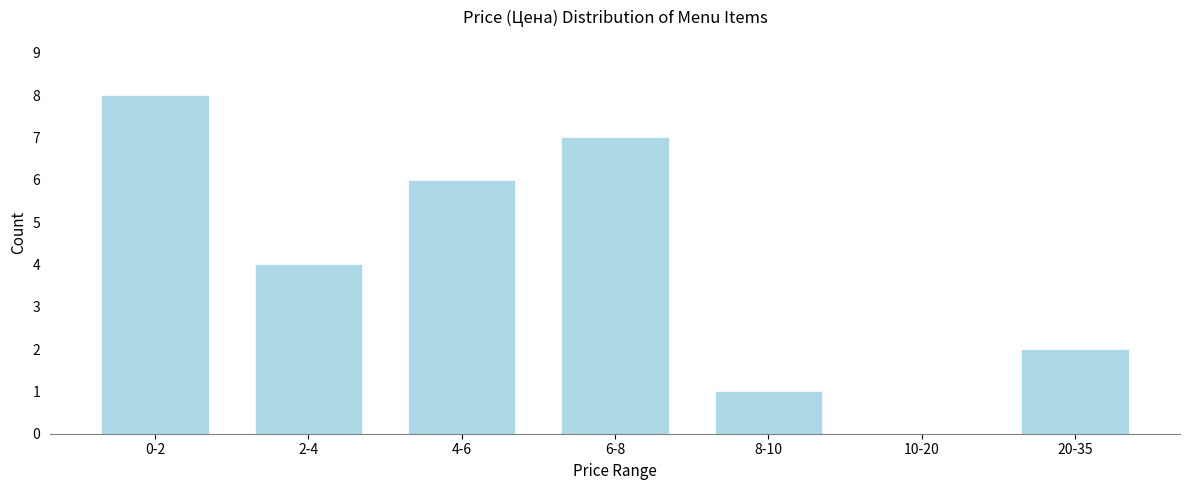

Reading right to left, extract all data points from this chart.

20-35=2	10-20=0	8-10=1	6-8=7	4-6=6	2-4=4	0-2=8